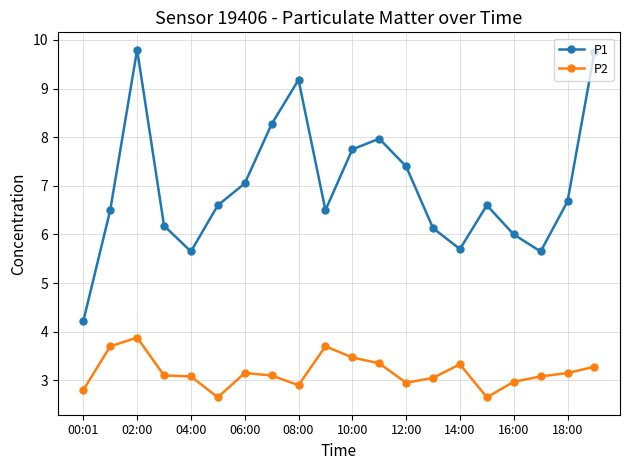

Which series has the largest total across all categories?

P1